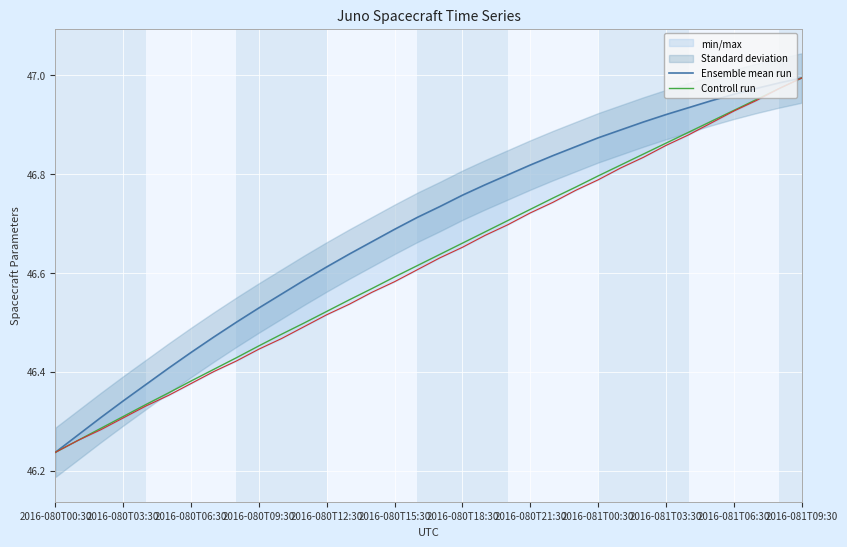

Is it true that Controll run equals 78.4 at 2016-080T00:30?

False